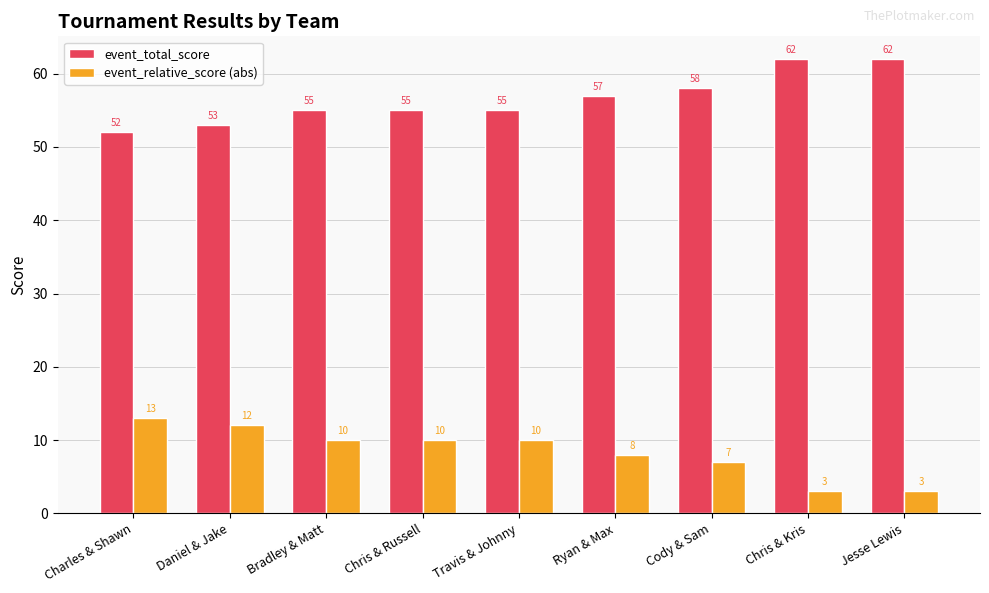

What position from the right is Ryan & Max?

4